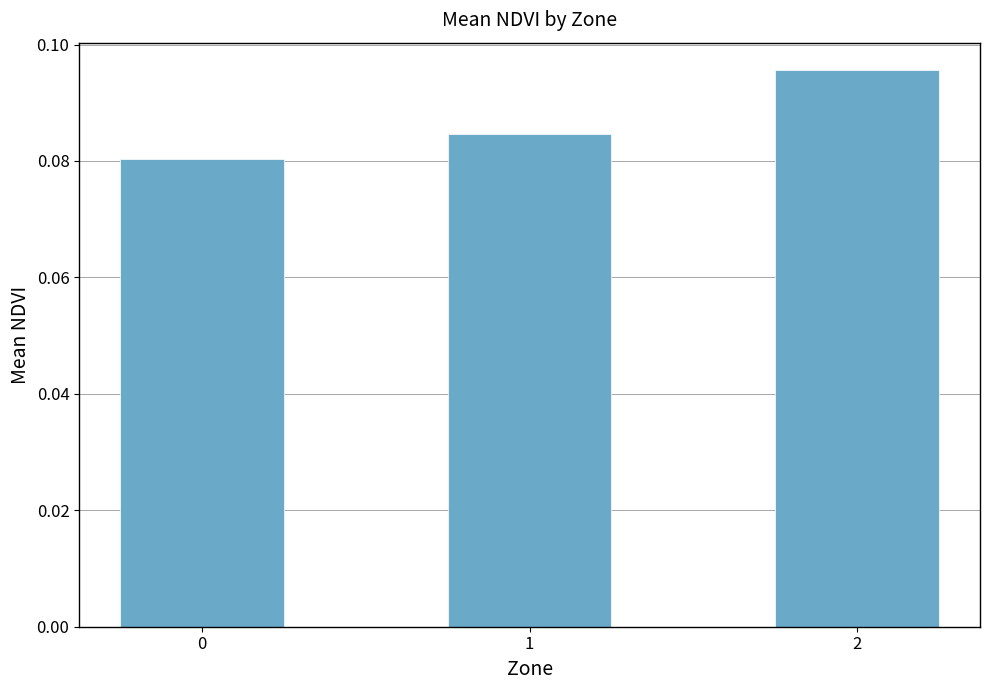

Rank the categories by value from highest to lowest.

2, 1, 0